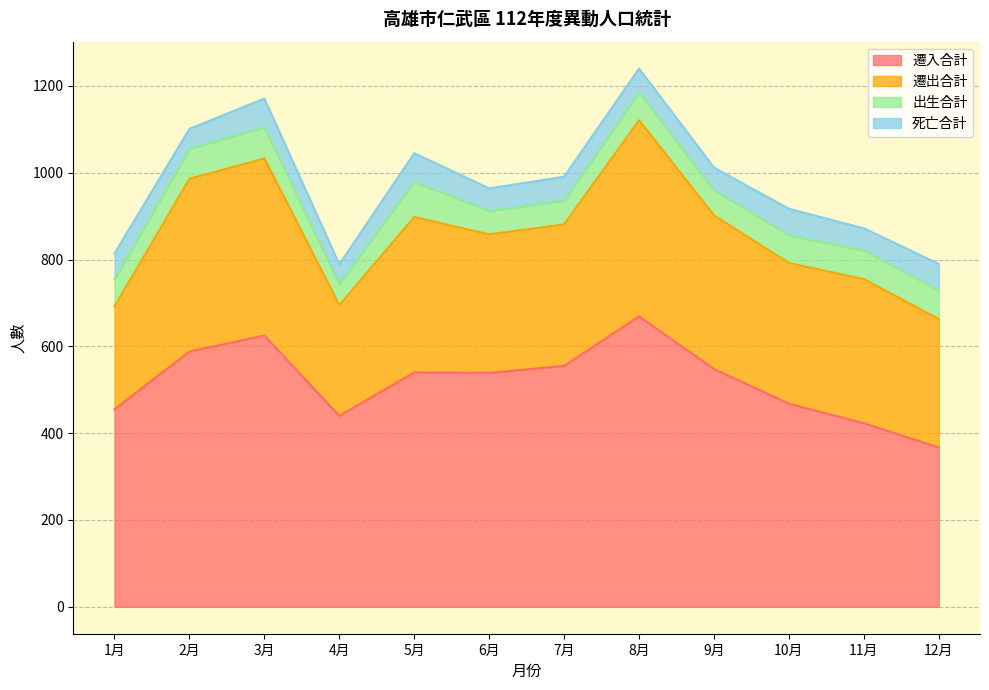

How many interior local peaks does the 遷出合計 series have?

4